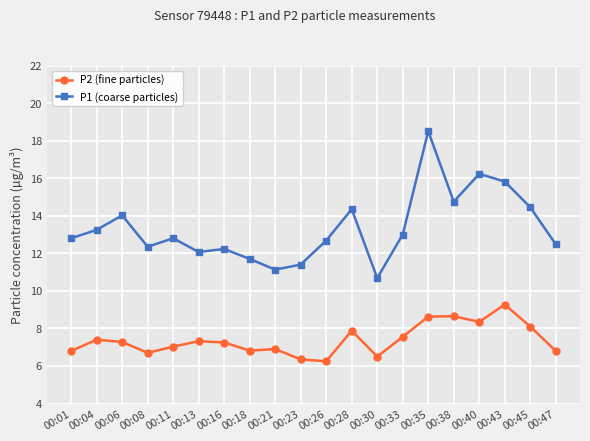

Is it true that P1 (coarse particles) equals 14.3 at 00:28?

True